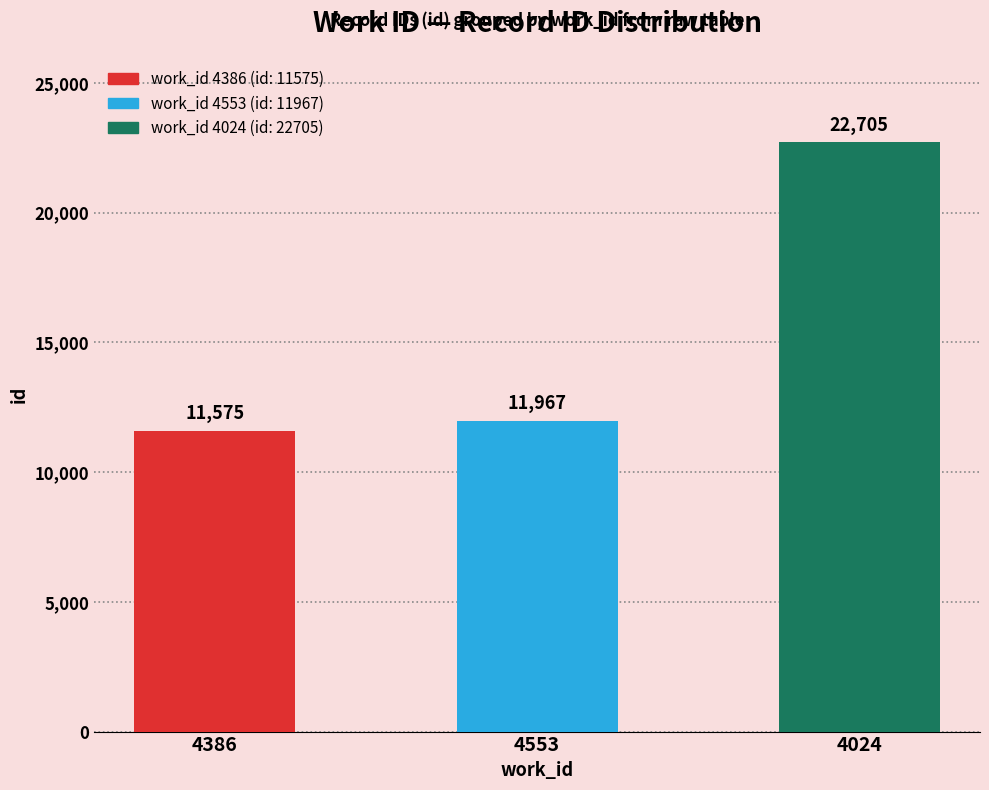

What is the label of the 3rd bar from the left?

4024